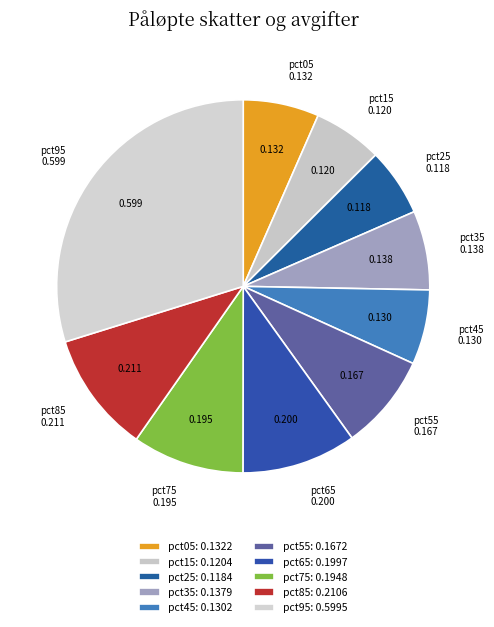

Does pct15 represent more than half of the total?

No